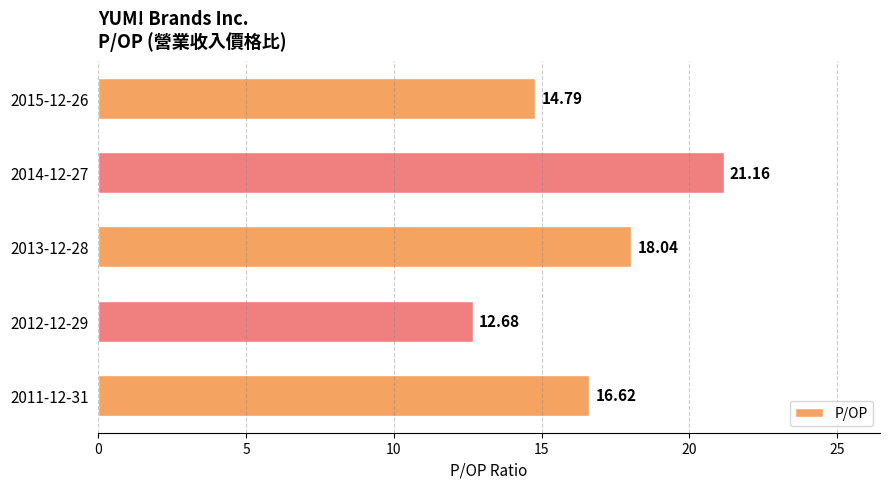

Rank the categories by value from highest to lowest.

2014-12-27, 2013-12-28, 2011-12-31, 2015-12-26, 2012-12-29